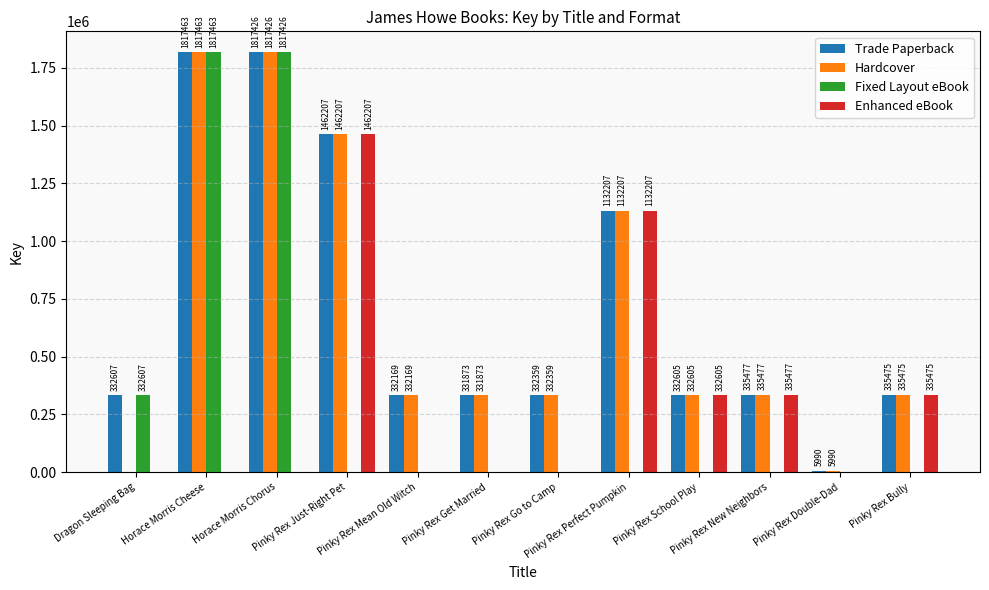

What is the sum of all Trade Paperback values?

8567858